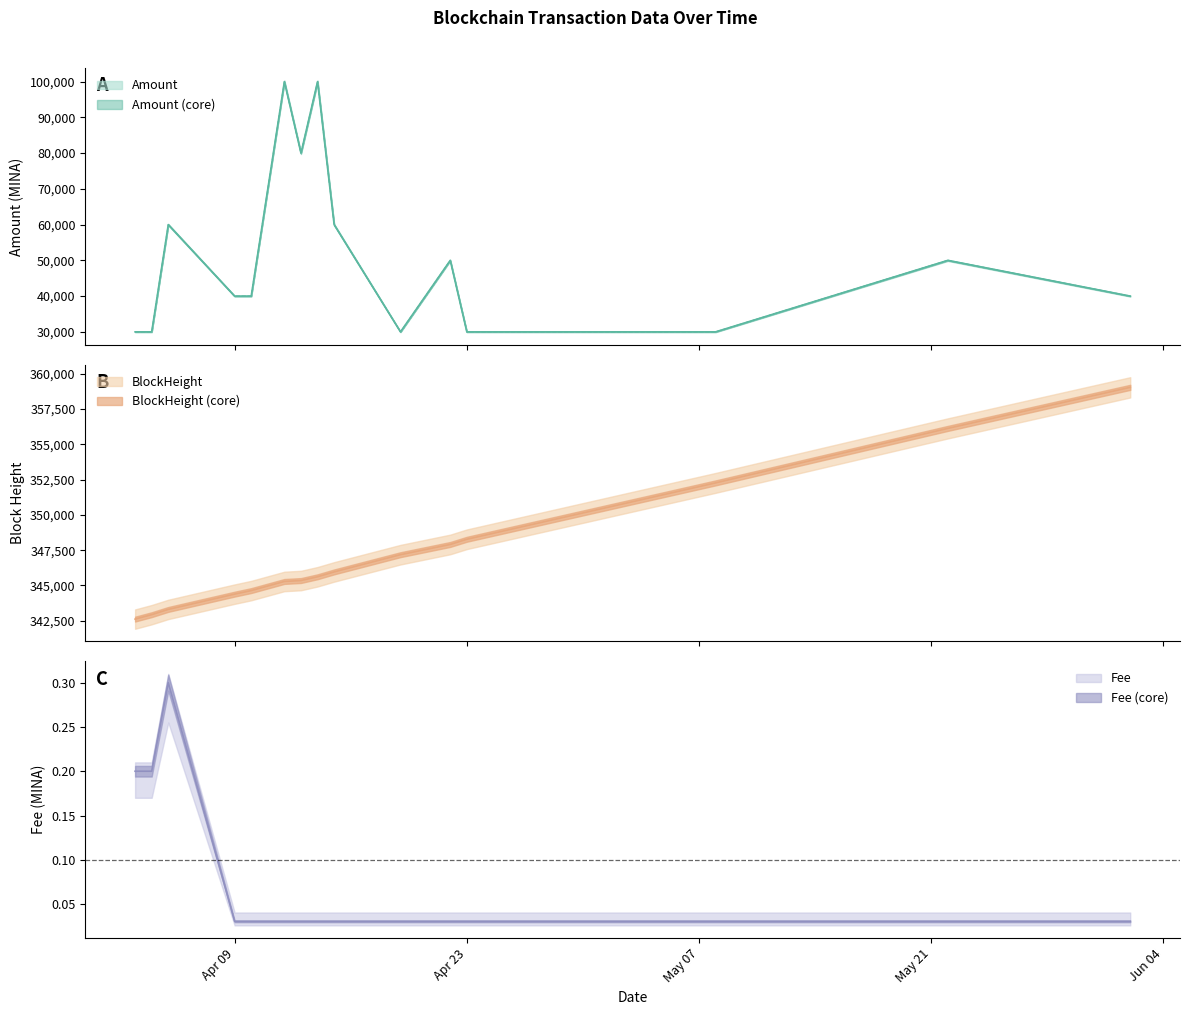

How many categories are shown in the chart?

15